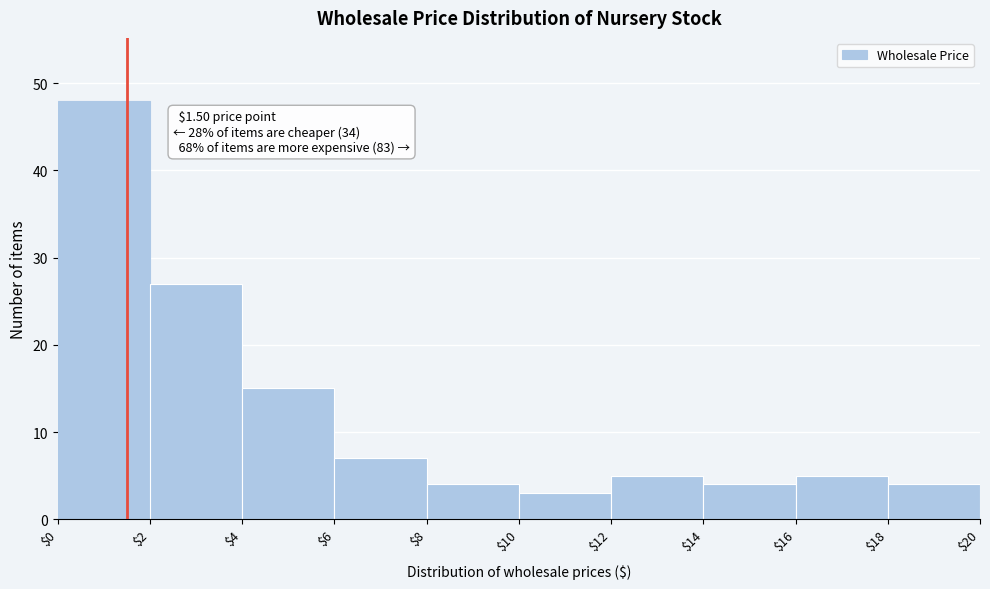

Which range on the x-axis has the tallest bar?

$0 to $2